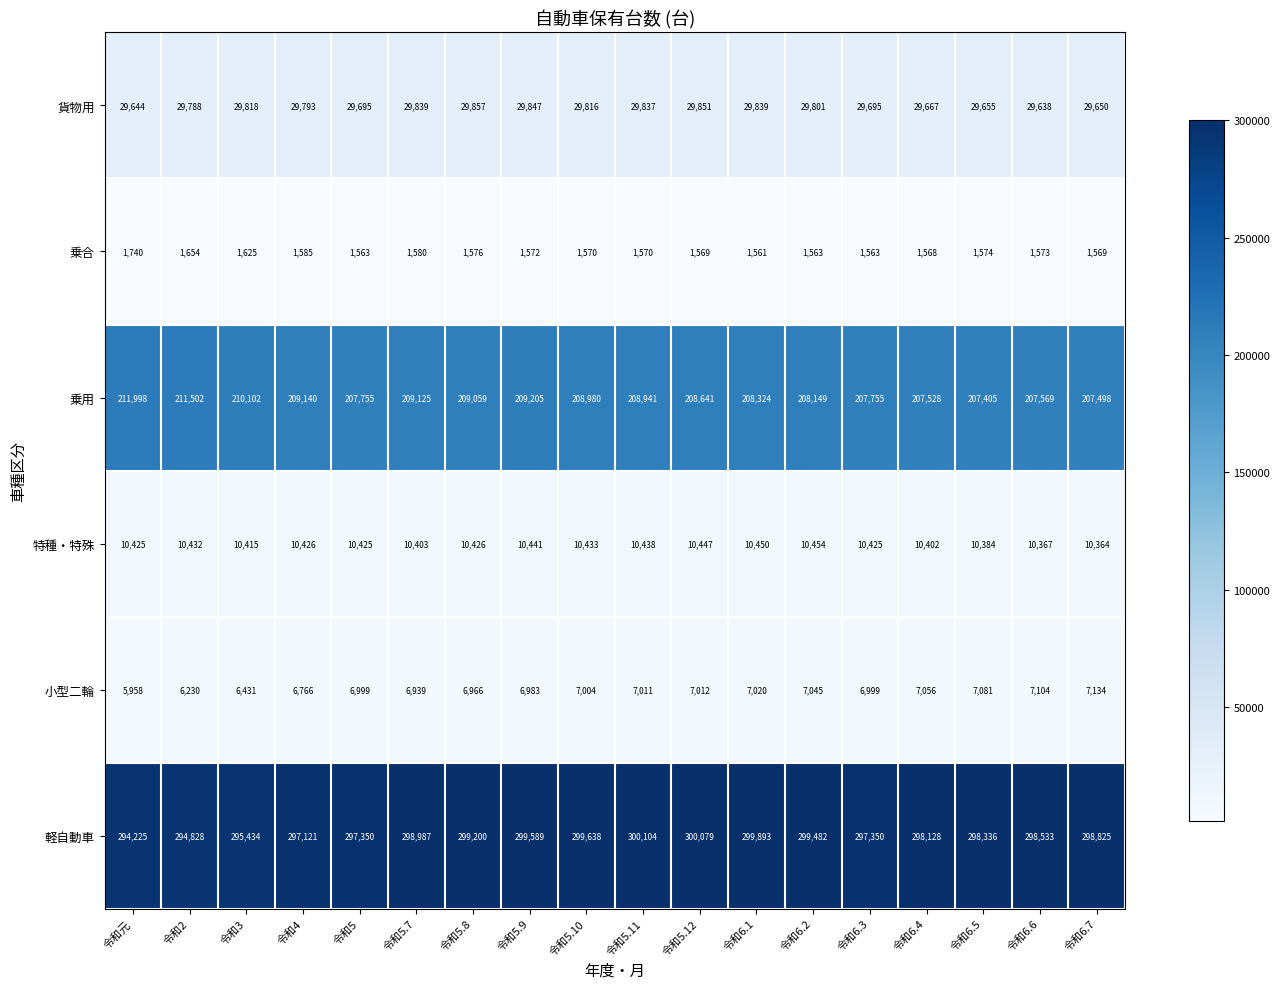

At which category does the chart reach its minimum across all series?

令和6.1